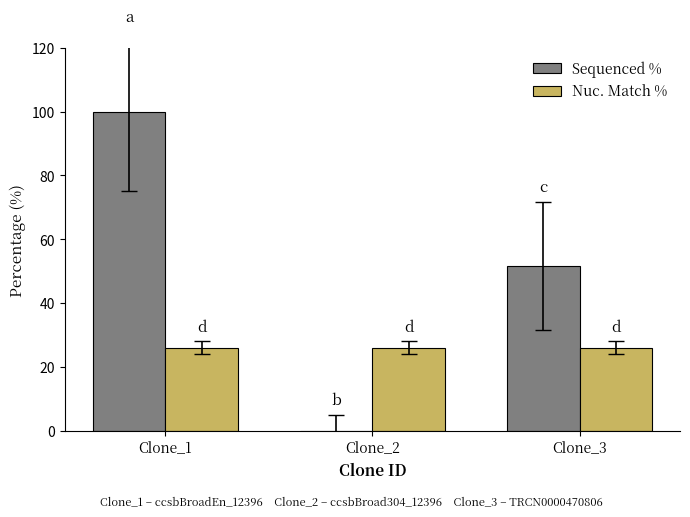

What is the sum of all Sequenced % values?

151.7